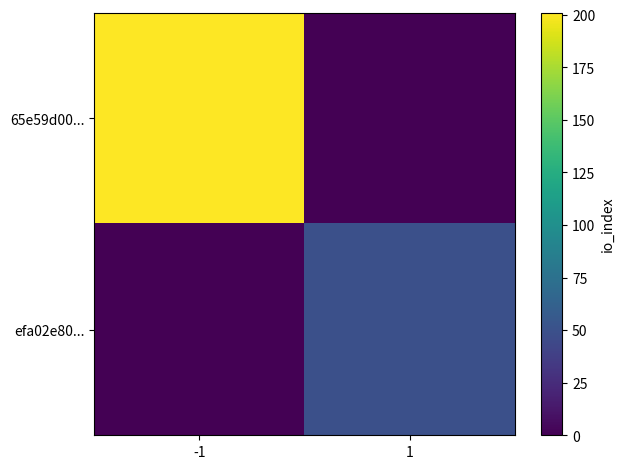

Rank the series by their maximum value, from lowest to highest.

efa02e80..., 65e59d00...